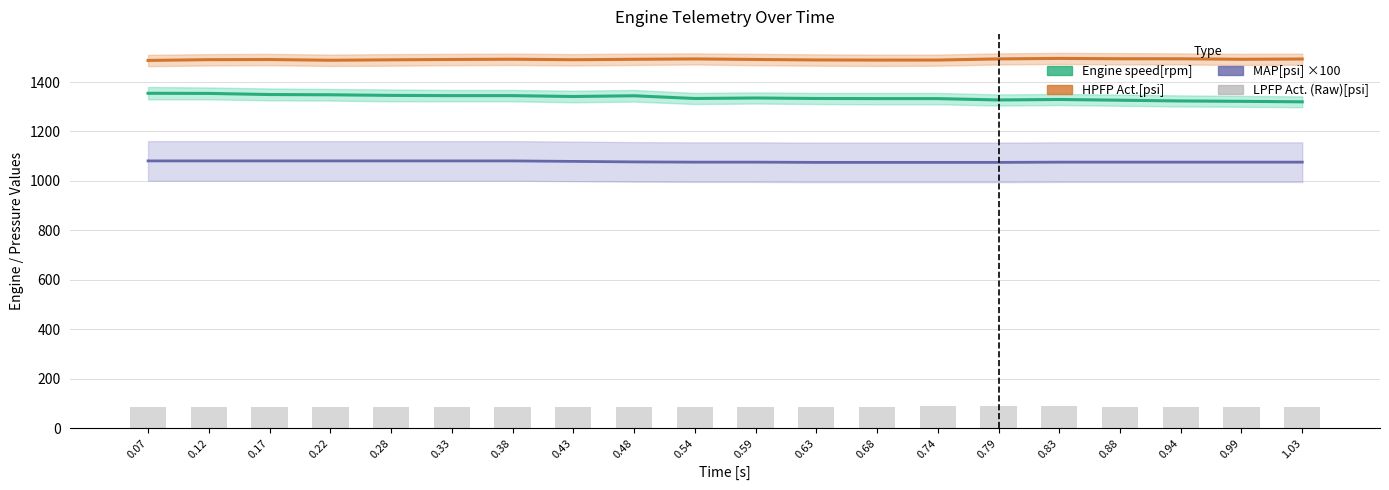

What is the label of the 8th bar from the right?

0.68